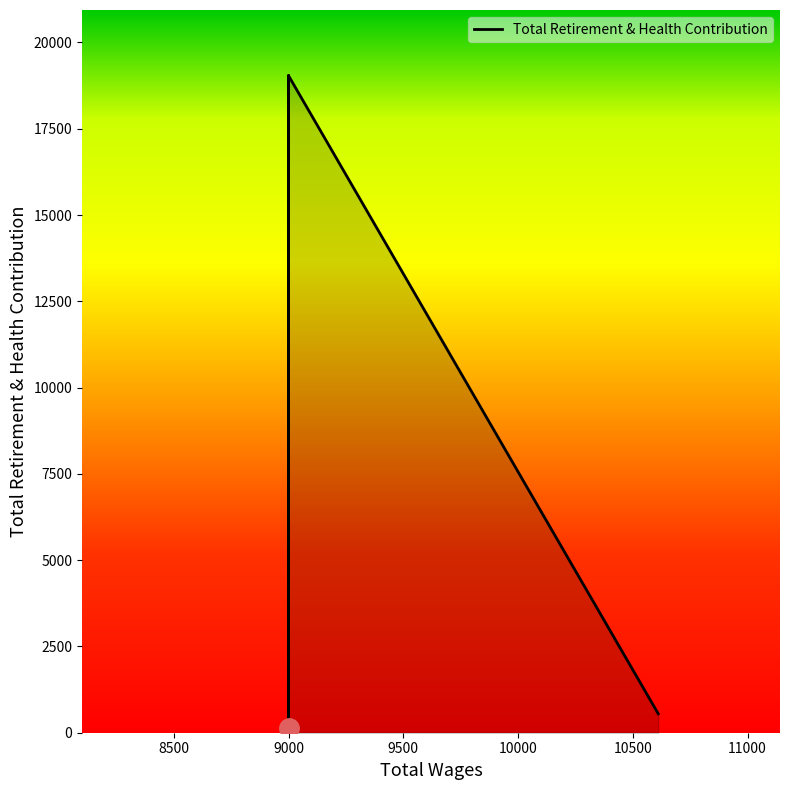

The value at 9000.0 is 7439. True or false?

False